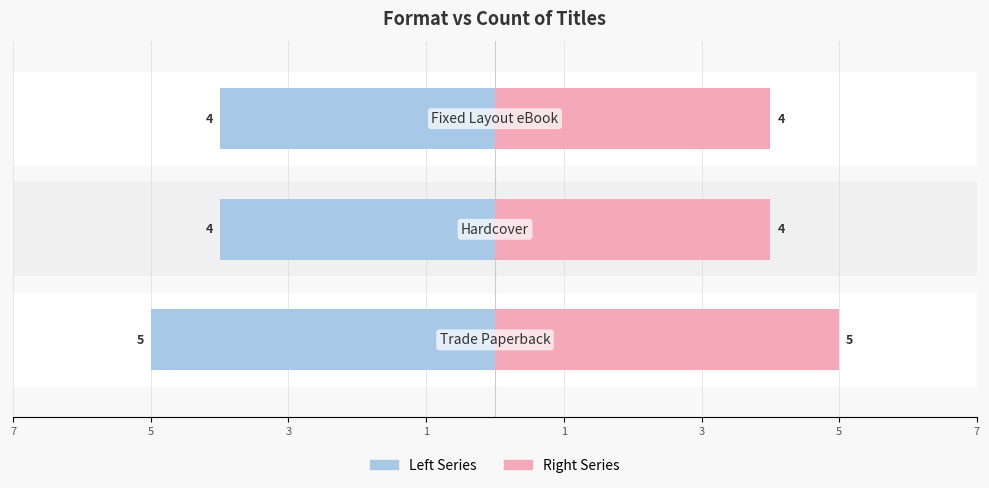

Reading right to left, list all the values displayed in this chart.

Left Series: 3=4	5=4	7=5
Right Series: 3=4	5=4	7=5